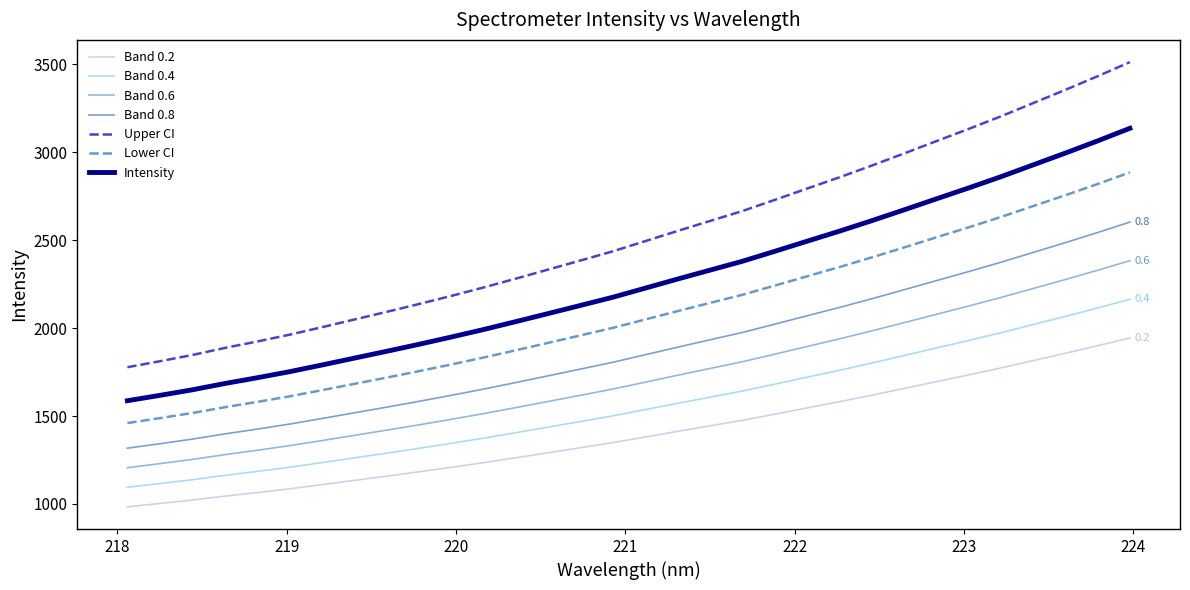

Which series has the largest range (max minus min)?

Upper CI